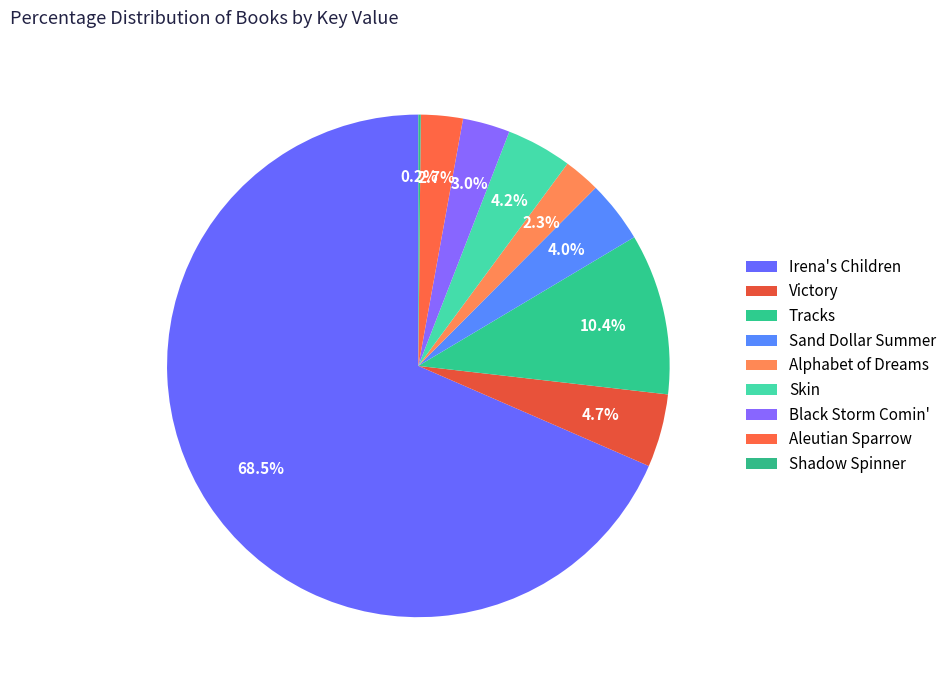

Combined, do Black Storm Comin' and Alphabet of Dreams account for over 50%?

No